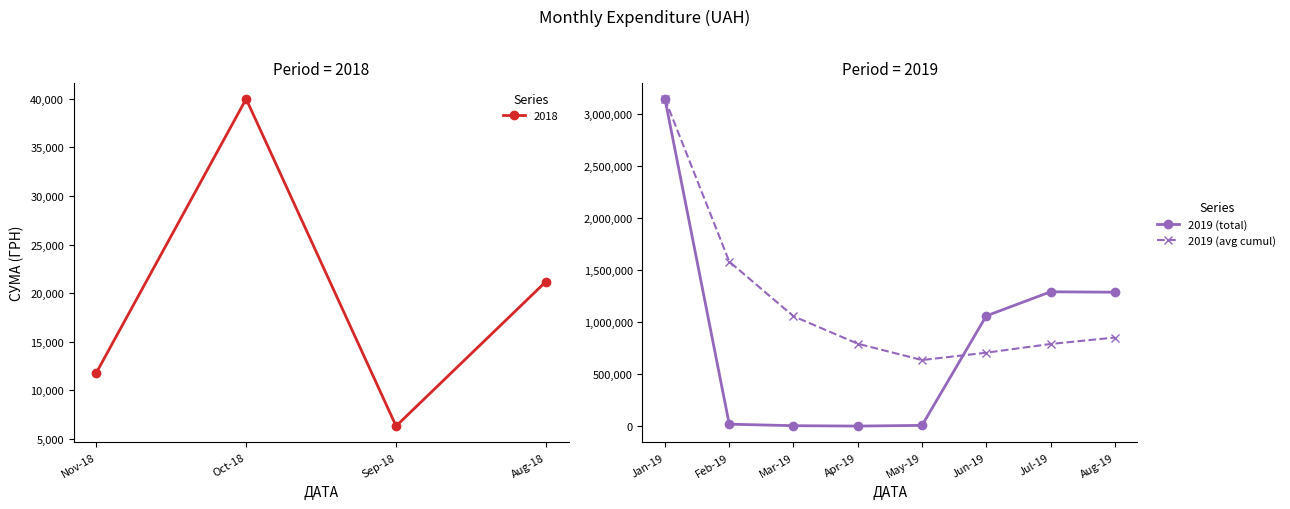

What is the approximate value of 2019 (total) at Jan-19?

3142436.8